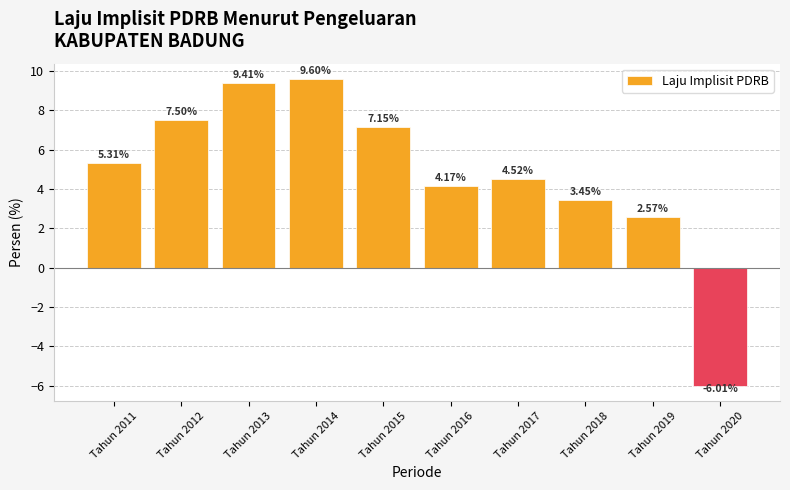

Rank the categories by value from lowest to highest.

Tahun 2020, Tahun 2019, Tahun 2018, Tahun 2016, Tahun 2017, Tahun 2011, Tahun 2015, Tahun 2012, Tahun 2013, Tahun 2014